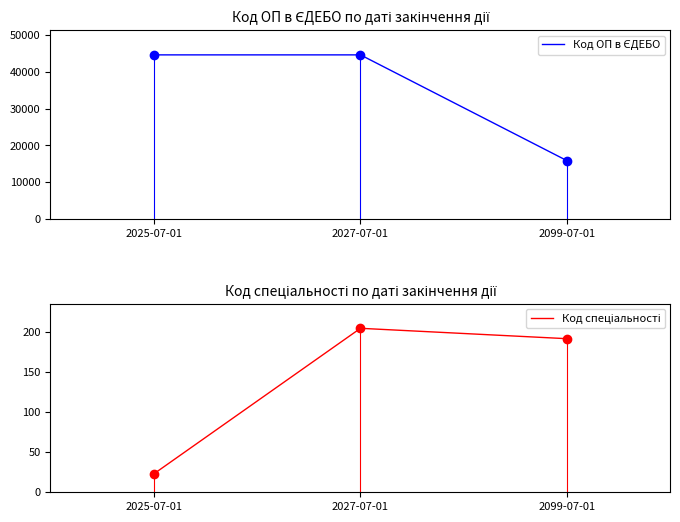

Count the number of data series in this chart.

2